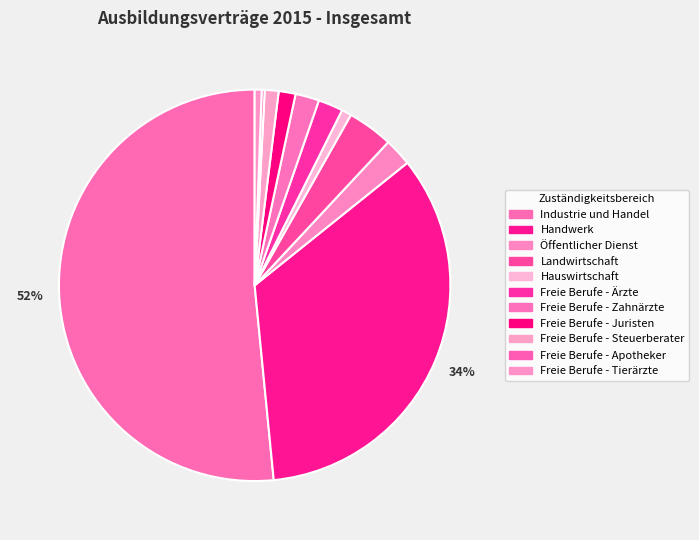

What is the majority slice?

Industrie und Handel